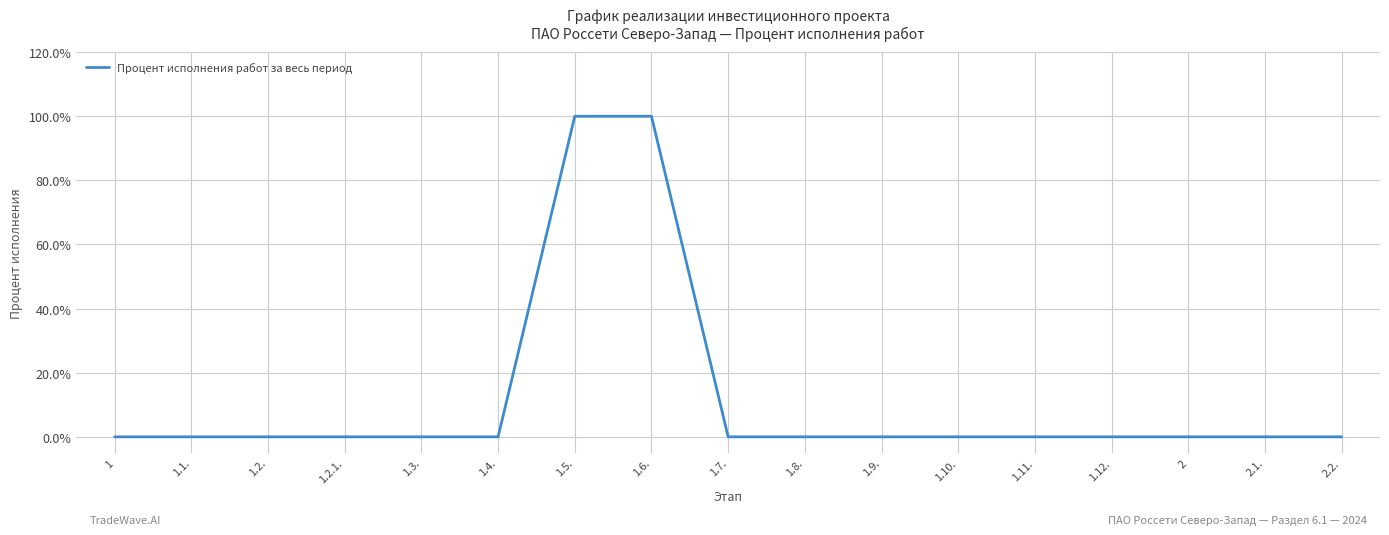

How many lines are shown in the chart?

1